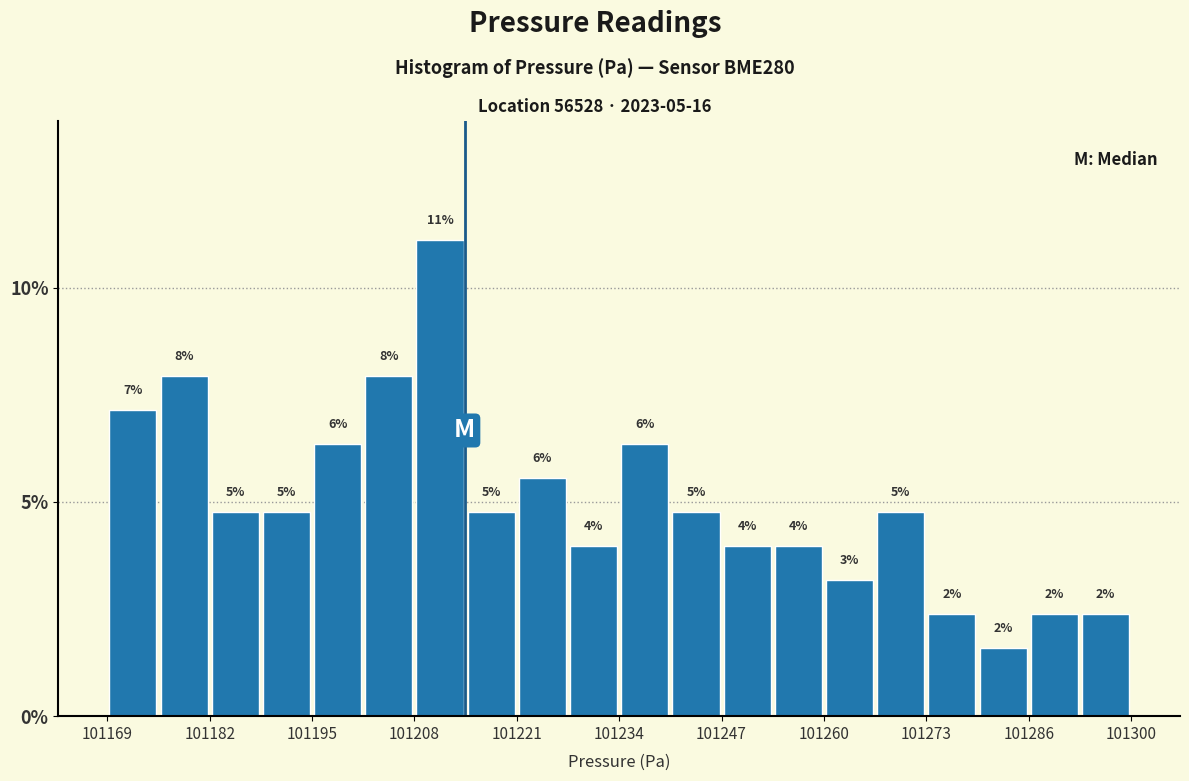

Read against the x-axis, roughly where is the centre of the tallest bar?

101212